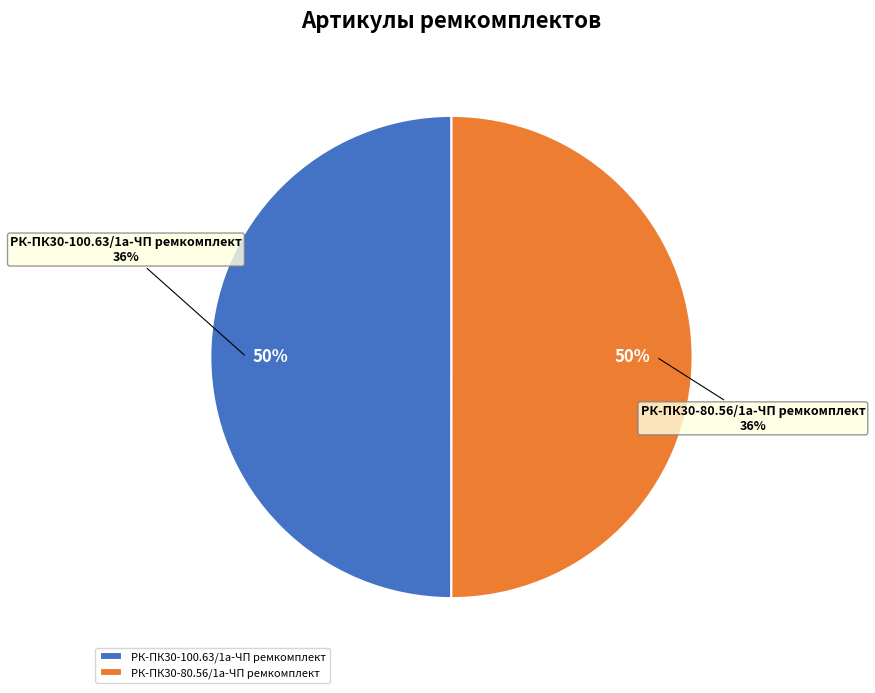

To the nearest percent, what portion does РК-ПК30-80.56/1а-ЧП ремкомплект represent?

50%